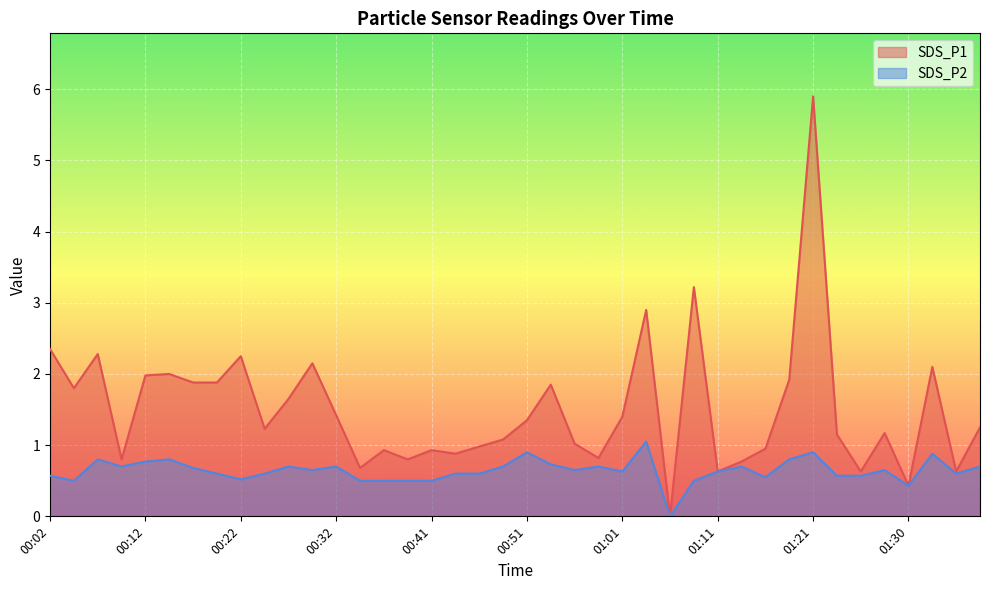

What is the value of the SDS_P2 point at the 32nd from the left?

0.8